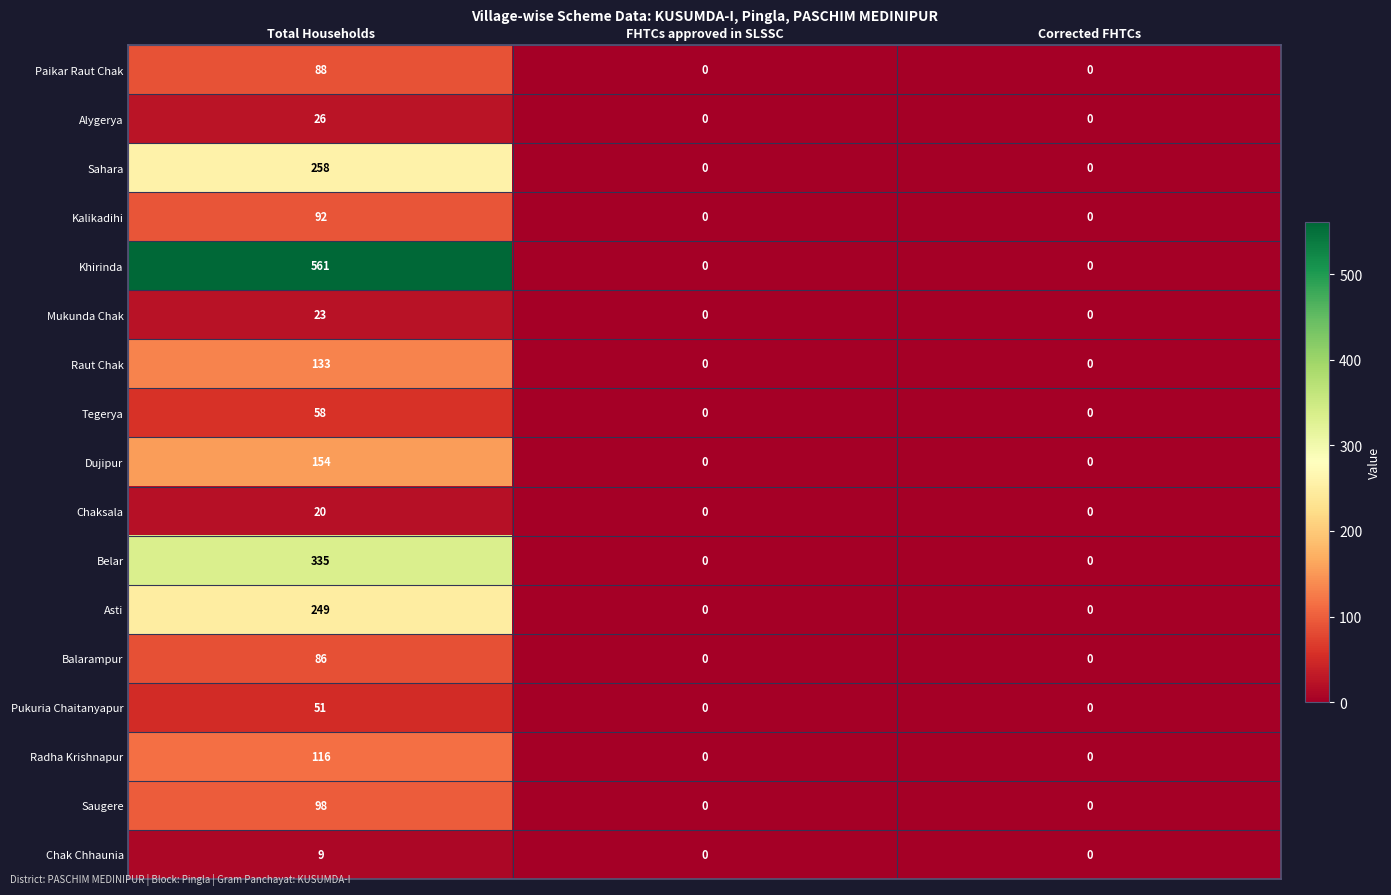

Count the number of data series in this chart.

17